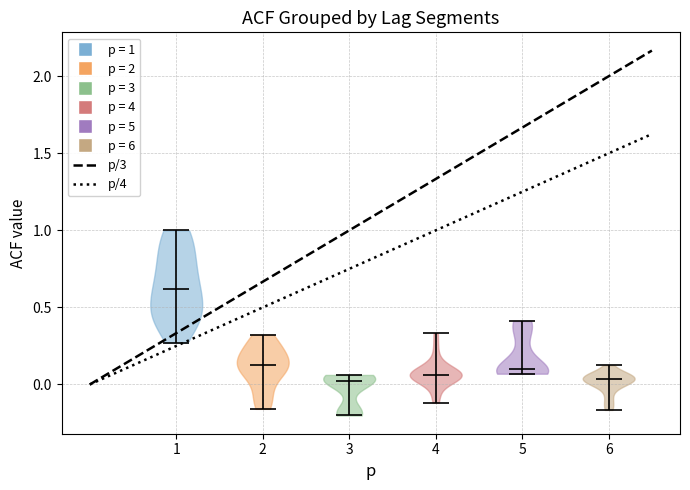

Reading left to right, read every violin against the y-axis: where its median line is, and the lowest and highest points it reaches. The values are not printed on the chart, so give them approximately, as read against the axis.

1: median line 0.60, lowest point 0.25, highest point 1.00
2: median line 0.15, lowest point -0.15, highest point 0.30
3: median line 0.05, lowest point -0.20, highest point 0.05
4: median line 0.05, lowest point -0.10, highest point 0.35
5: median line 0.10, lowest point 0.05, highest point 0.40
6: median line 0.05, lowest point -0.15, highest point 0.15